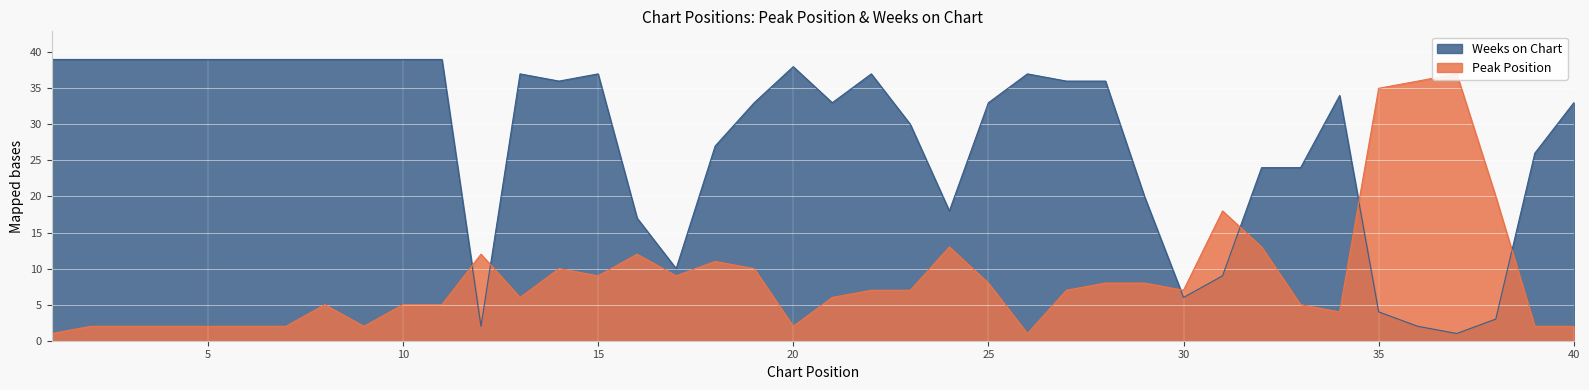

Reading left to right, list all the values displayed in this chart.

Peak Position: 1=1	2=2	3=2	4=2	5=2	6=2	7=2	8=5	9=2	10=5	11=5	12=12	13=6	14=10	15=9	16=12	17=9	18=11	19=10	20=2	21=6	22=7	23=7	24=13	25=8	26=1	27=7	28=8	29=8	30=7	31=18	32=13	33=5	34=4	35=35	36=36	37=37	38=20	39=2	40=2
Weeks on Chart: 1=39	2=39	3=39	4=39	5=39	6=39	7=39	8=39	9=39	10=39	11=39	12=2	13=37	14=36	15=37	16=17	17=10	18=27	19=33	20=38	21=33	22=37	23=30	24=18	25=33	26=37	27=36	28=36	29=20	30=6	31=9	32=24	33=24	34=34	35=4	36=2	37=1	38=3	39=26	40=33